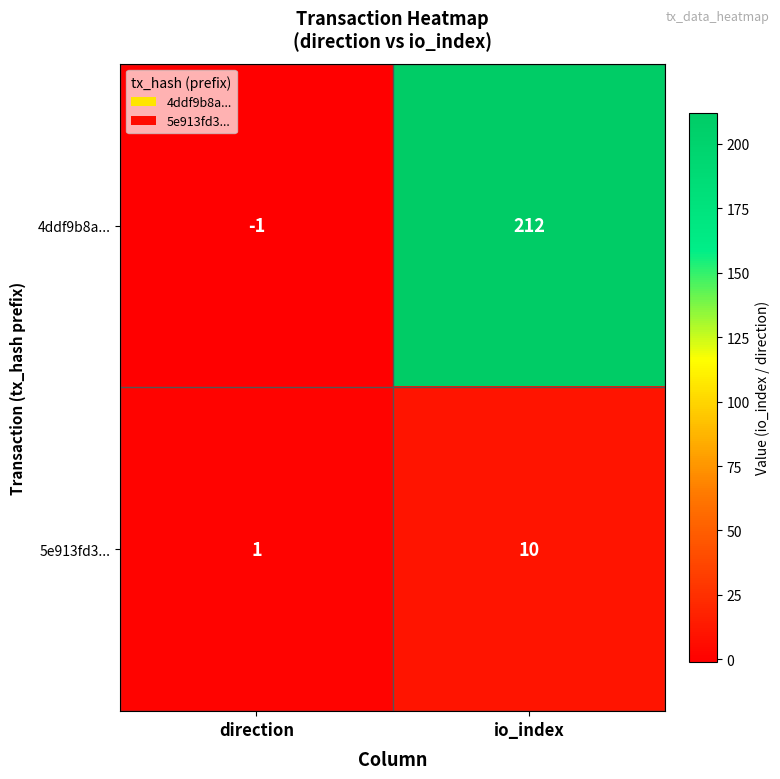

Which series has the largest range (max minus min)?

4ddf9b8a...